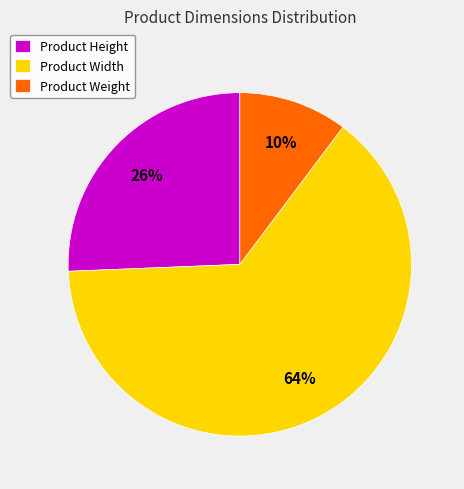

Is it true that Product Weight is 10% of the pie?

True